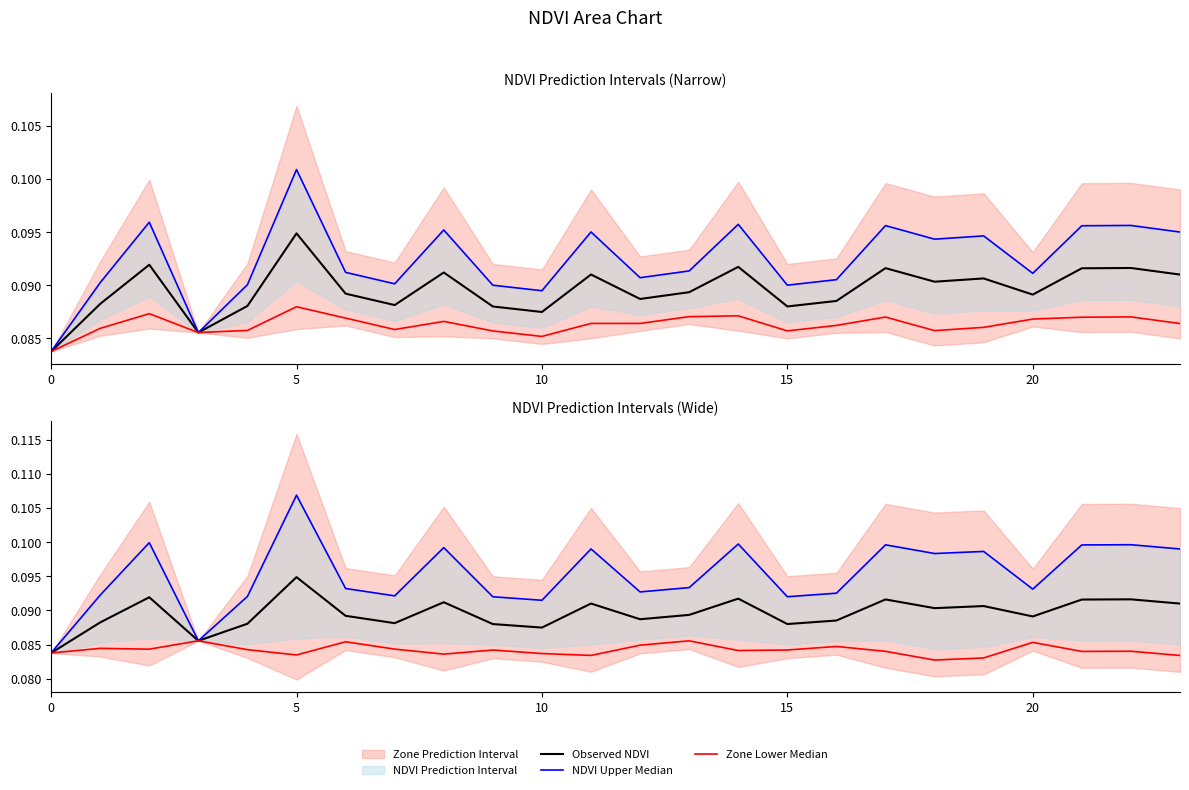

True or false: Zone Lower Median and Observed NDVI cross at least once.

False